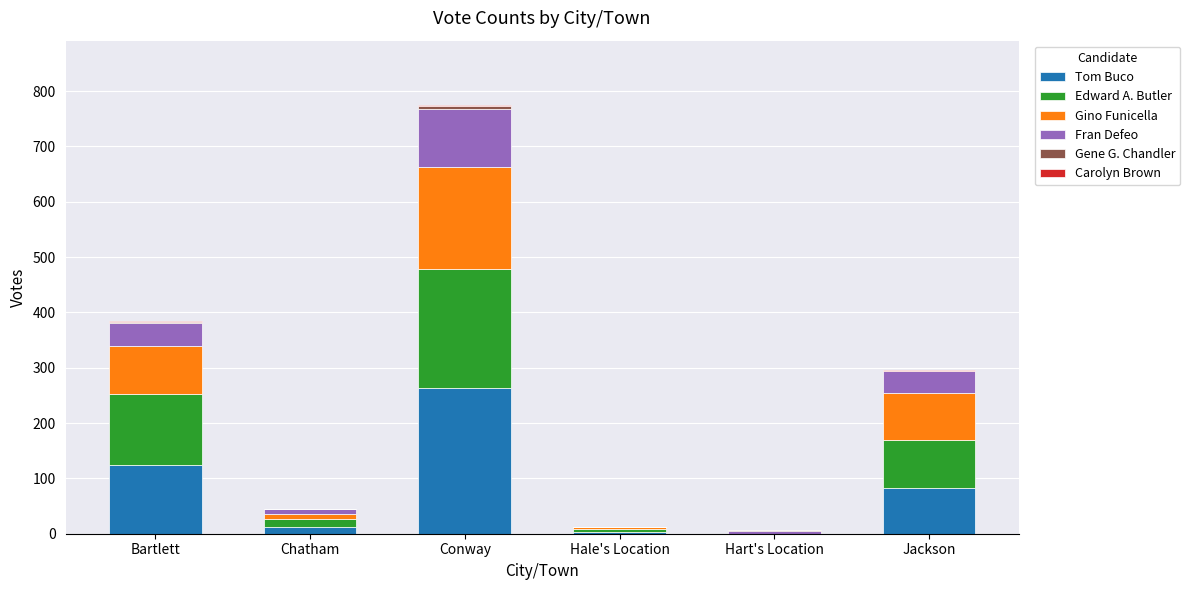

At which label does Tom Buco reach its peak?

Conway